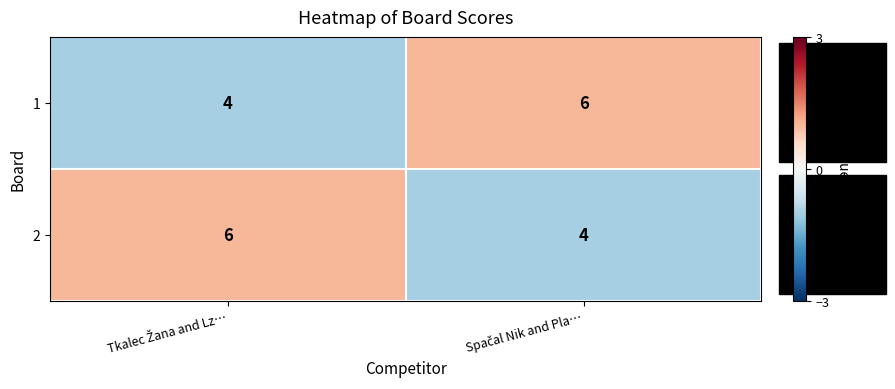

What is the maximum value for 2?

6